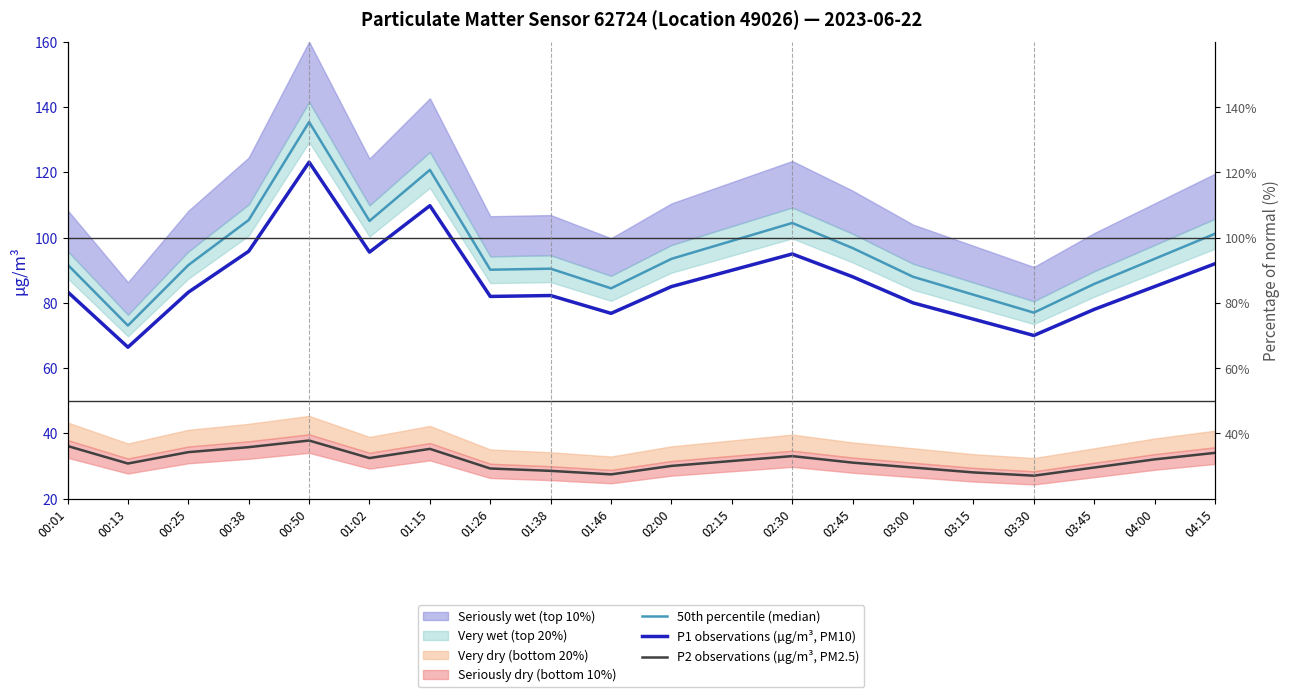

True or false: 50th percentile (median) and P2 observations (µg/m³, PM2.5) cross at least once.

False